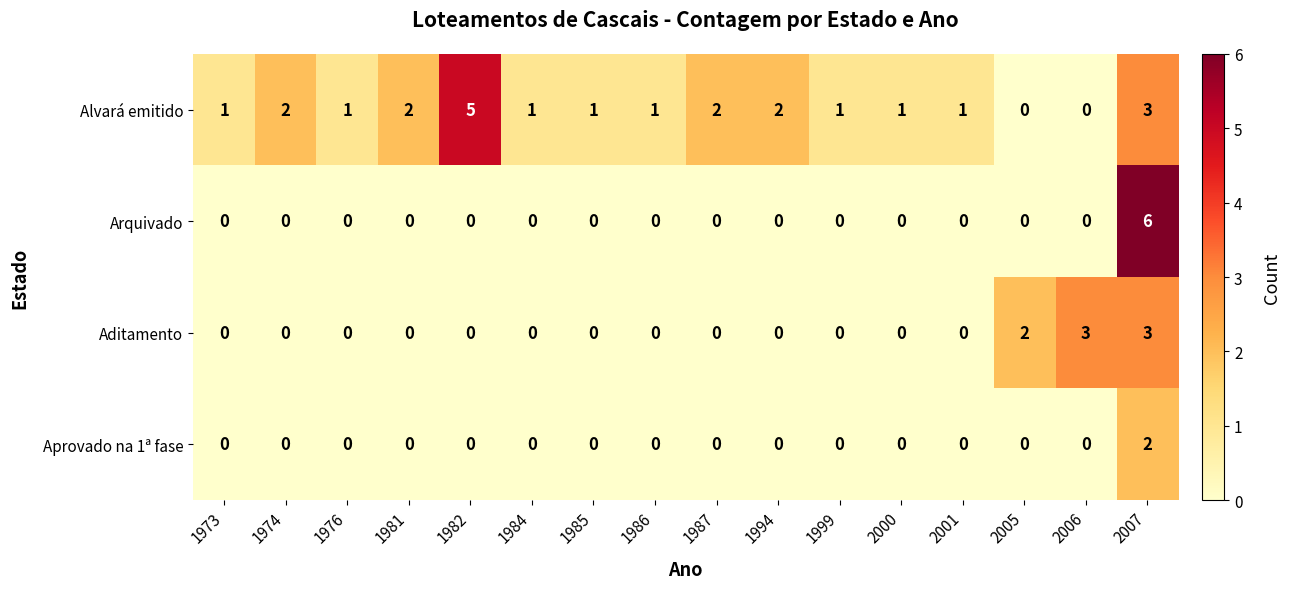

How many data points does each series have?

16